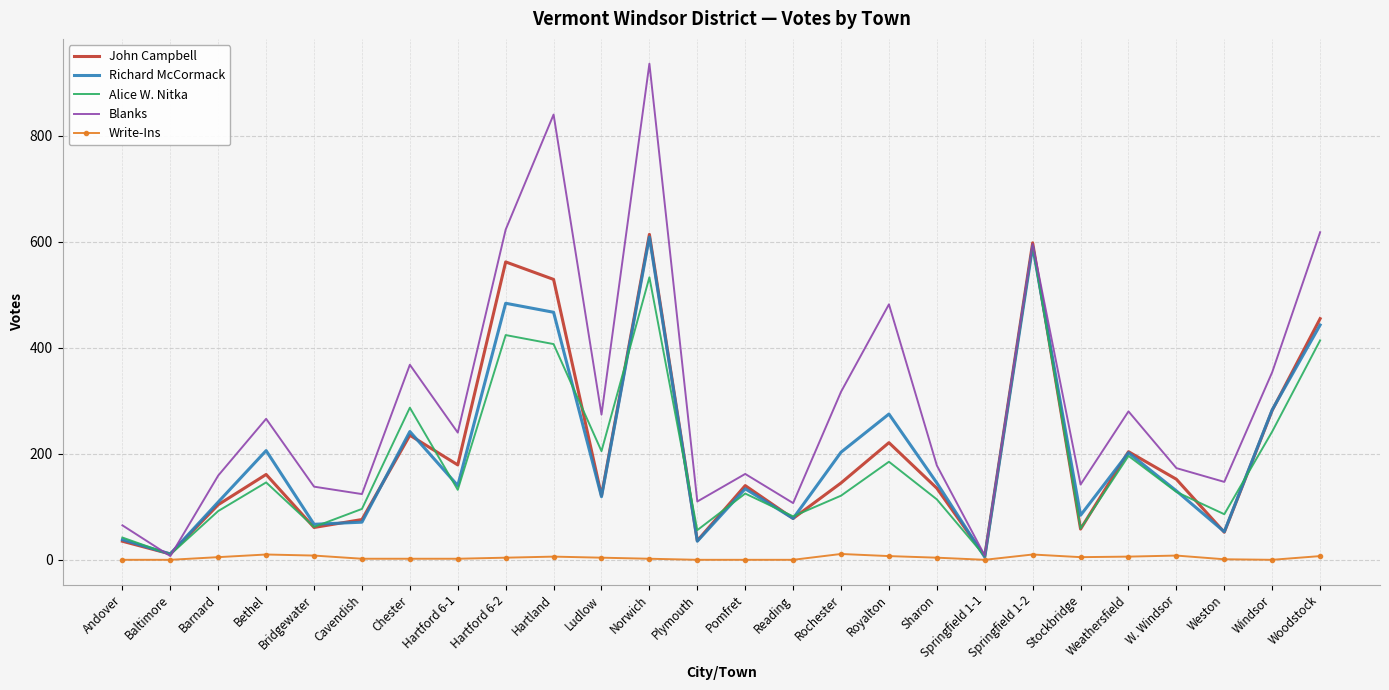

Rank the series at Hartford 6-2 from highest to lowest value.

Blanks, John Campbell, Richard McCormack, Alice W. Nitka, Write-Ins